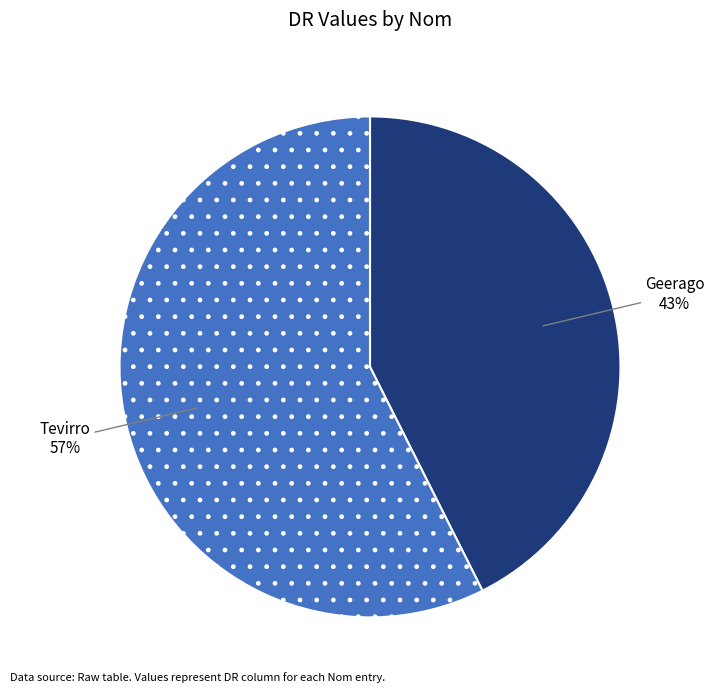

To the nearest percent, what percentage of the pie is Geerago?

43%